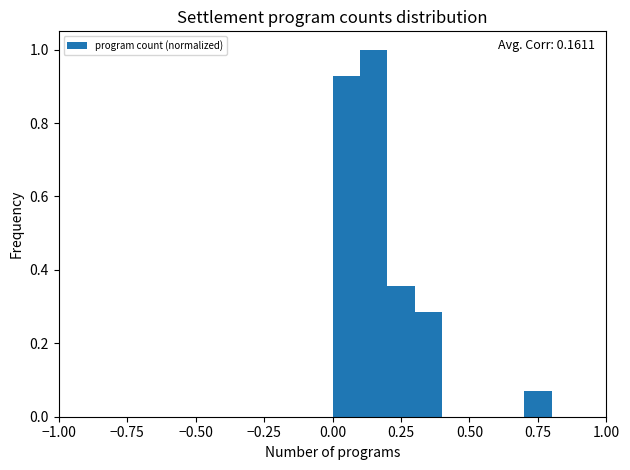

Around what value on the x-axis is the tallest bar? Give the approximate position of its centre, as read against the axis.

0.15